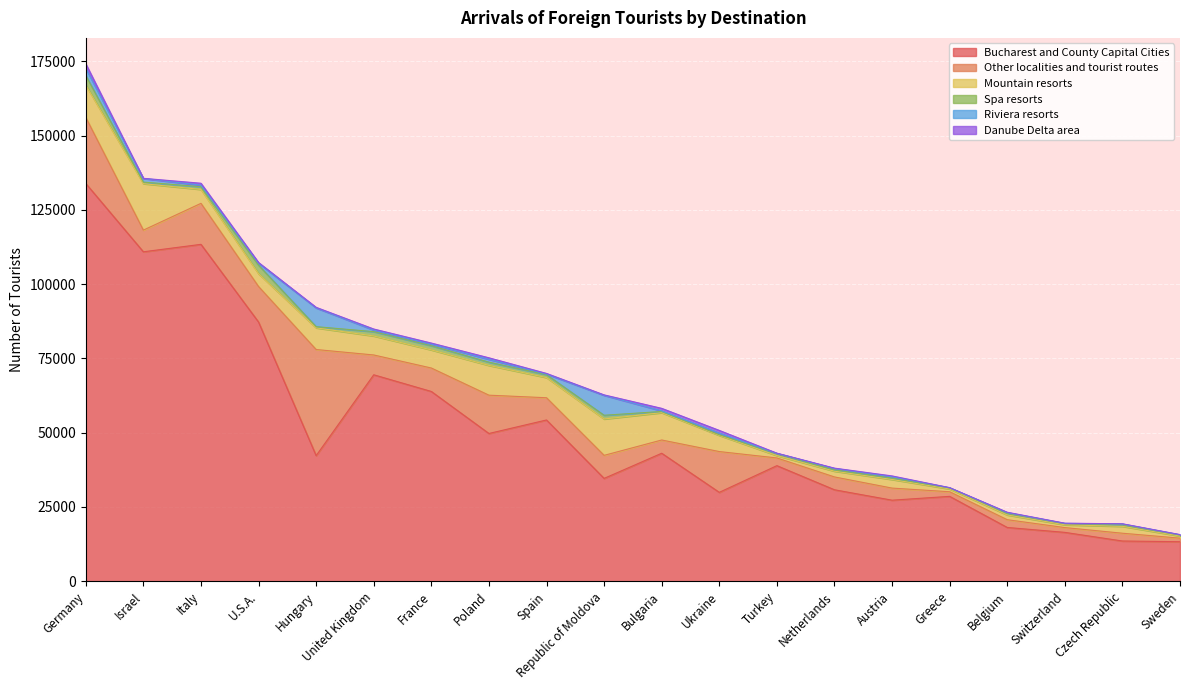

What is the maximum value for Riviera resorts?

6710